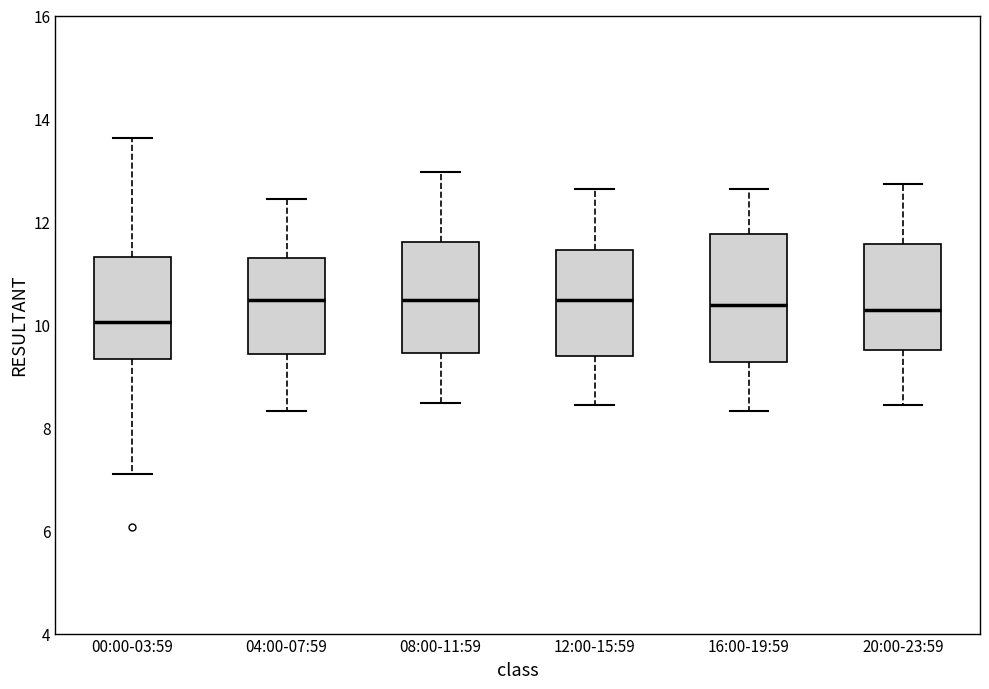

Where does the median line of the box for 20:00-23:59 sit on the y-axis? The values are not printed on the chart, so give them approximately, as read against the axis.

10.2